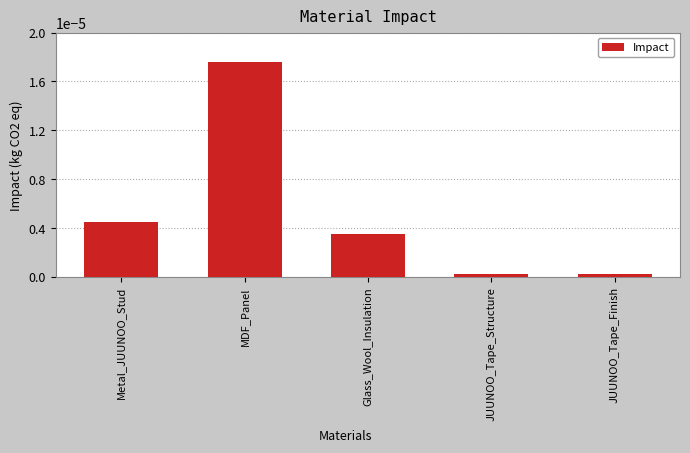

How many bars are there in total?

5